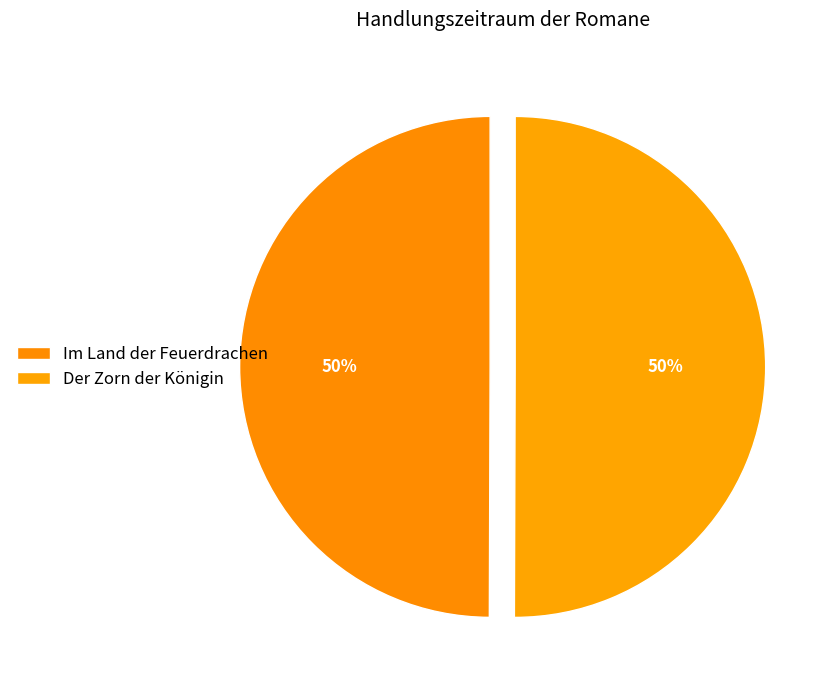

Which category has the smallest portion of the pie?

Im Land der Feuerdrachen